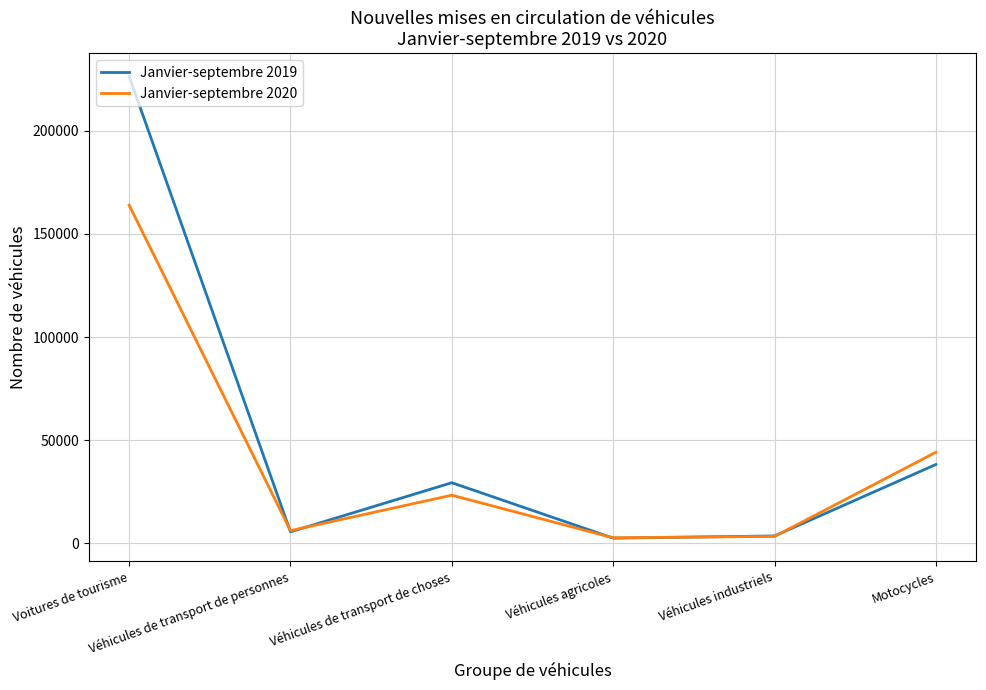

What position from the left is Motocycles?

6